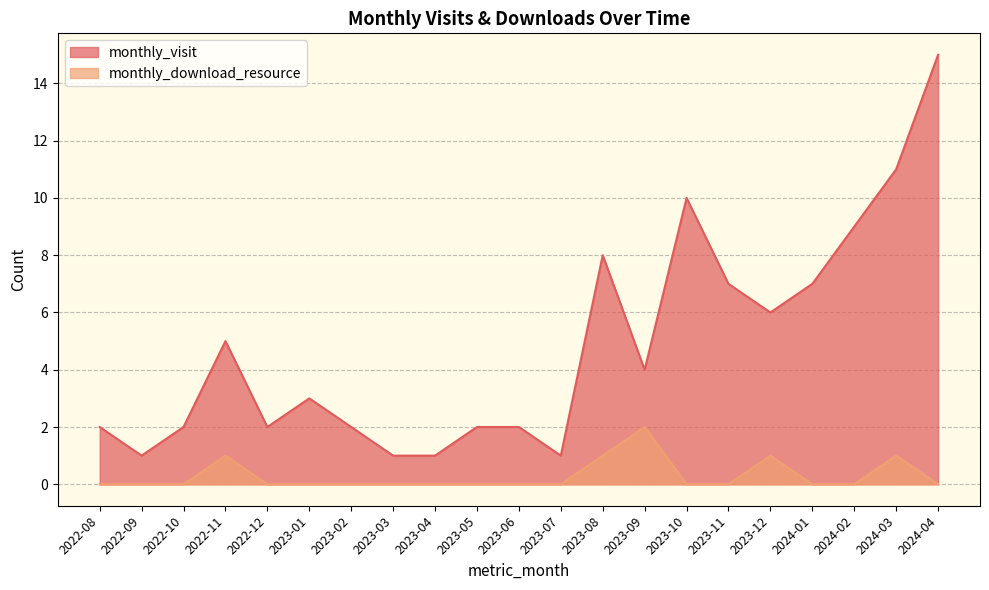

How many lines are shown in the chart?

2